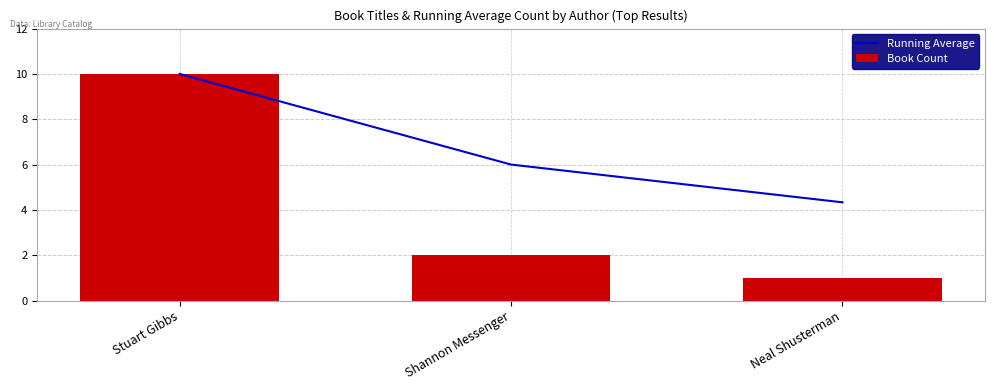

Does the chart contain stacked bars?

No